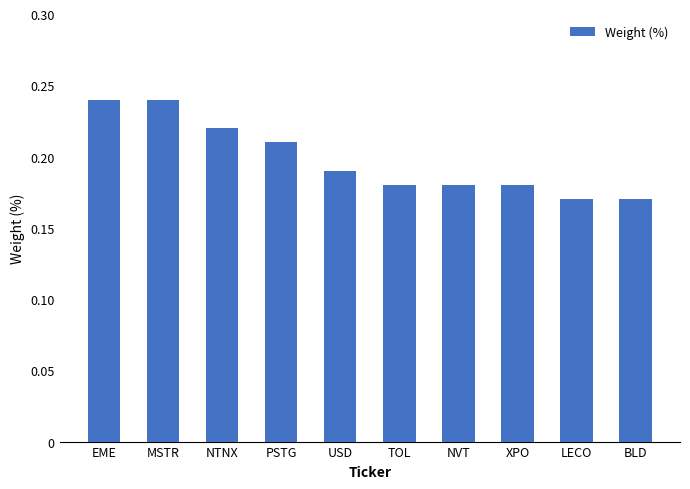

Which has a higher value, BLD or MSTR?

MSTR